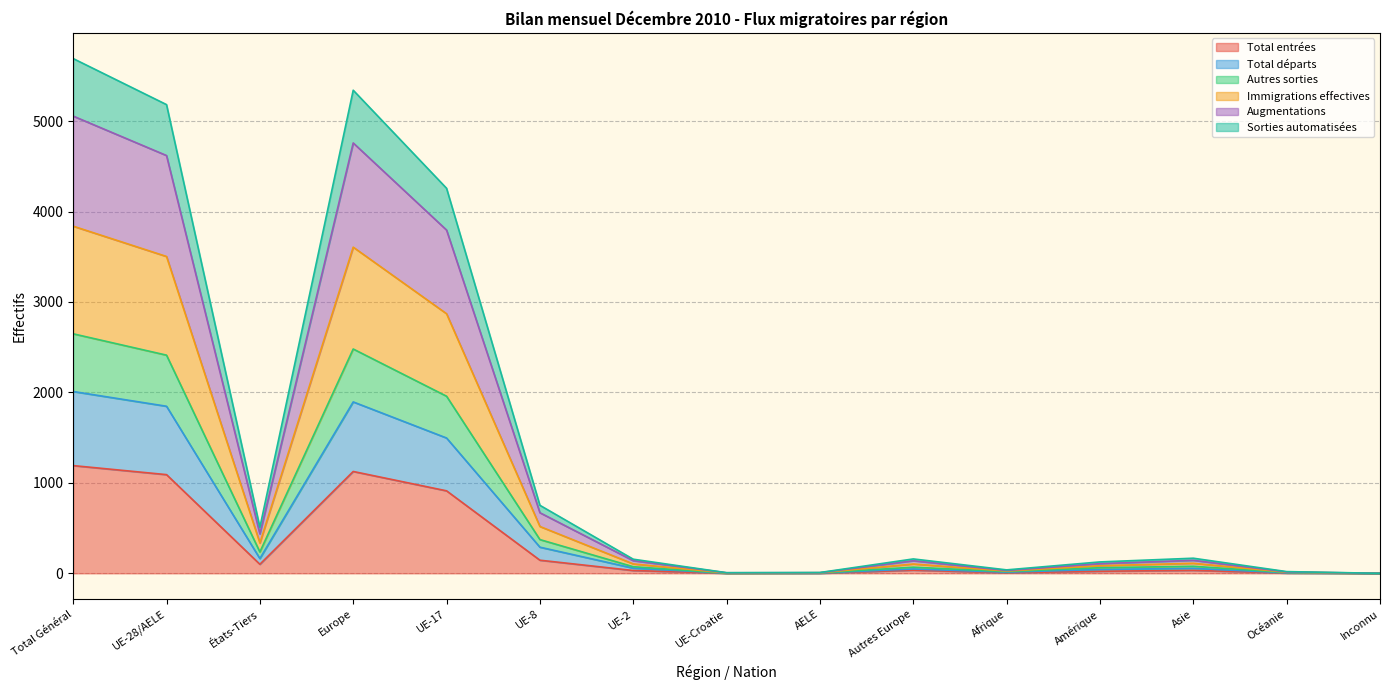

What is the maximum value for Total entrées?

1191